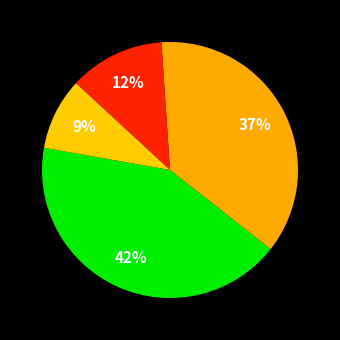

How many segments does this pie chart have?

4